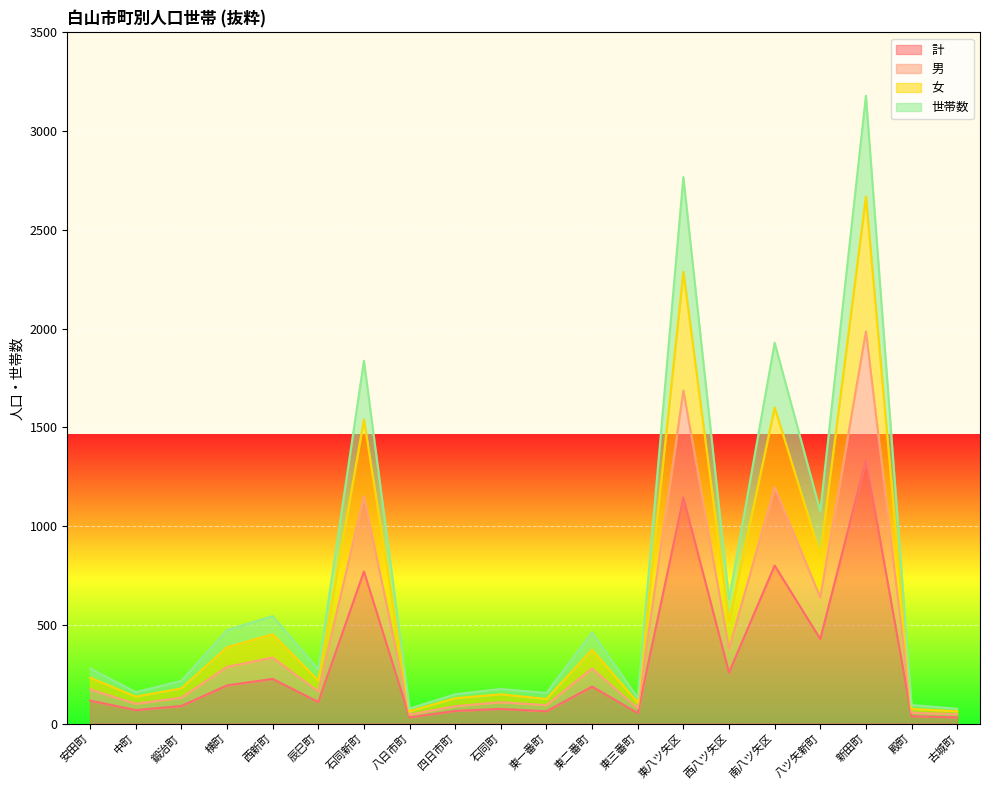

What is the label of the 17th point from the right?

横町